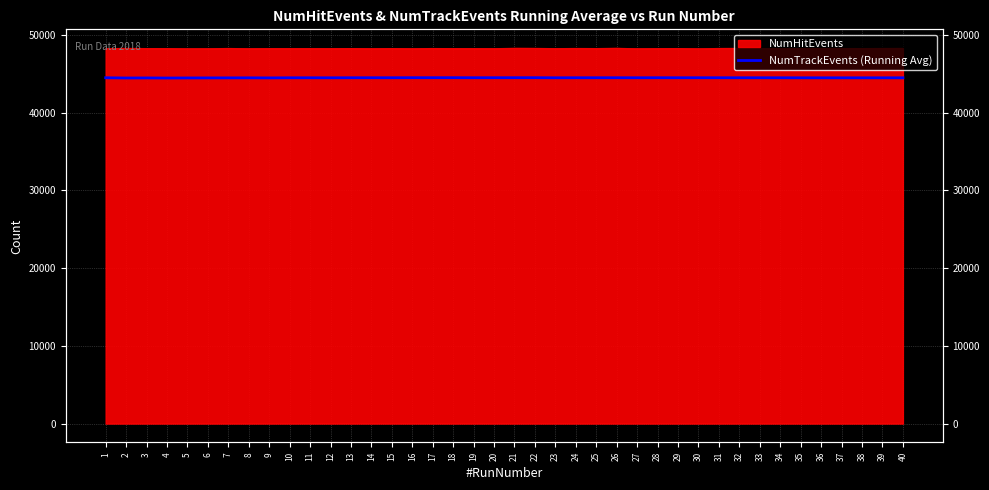

Reading right to left, list all the values displayed in this chart.

44463.8	44463.1	44462.0	44461.8	44461.4	44463.7	44466.8	44469.0	44469.3	44470.4	44470.8	44469.6	44472.0	44468.2	44471.4	44470.7	44469.8	44464.4	44477.1	44476.0	44473.8	44471.7	44477.7	44476.3	44476.6	44470.2	44471.1	44468.8	44462.7	44466.0	44464.2	44450.1	44459.0	44454.6	44449.8	44444.8	44433.5	44446.3	44438.0	44469.0